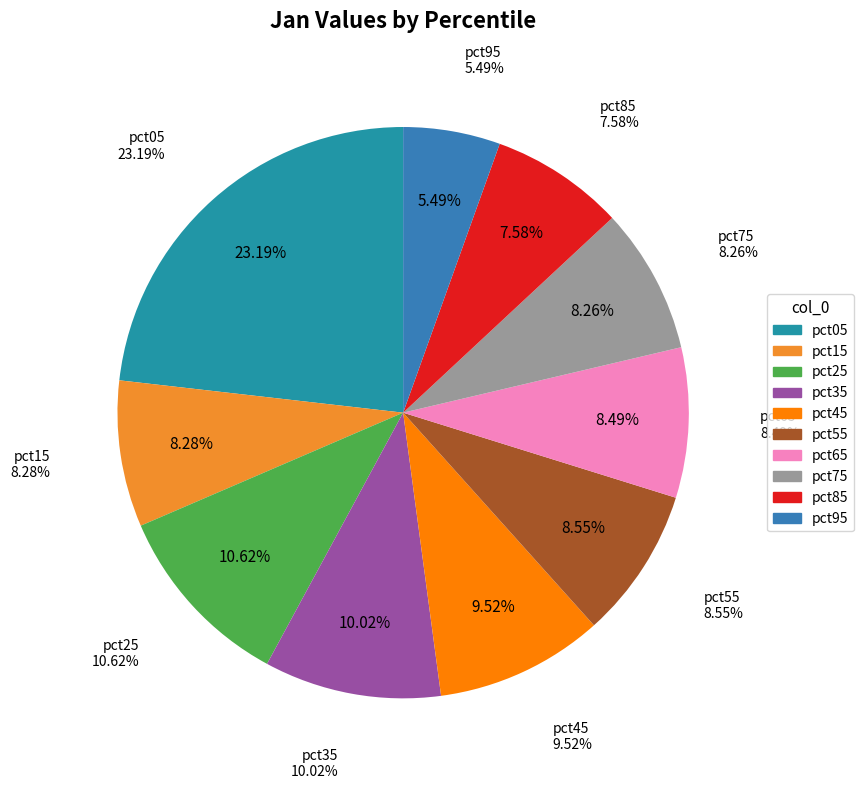

Rank the categories by value from highest to lowest.

pct05, pct25, pct35, pct45, pct55, pct65, pct15, pct75, pct85, pct95